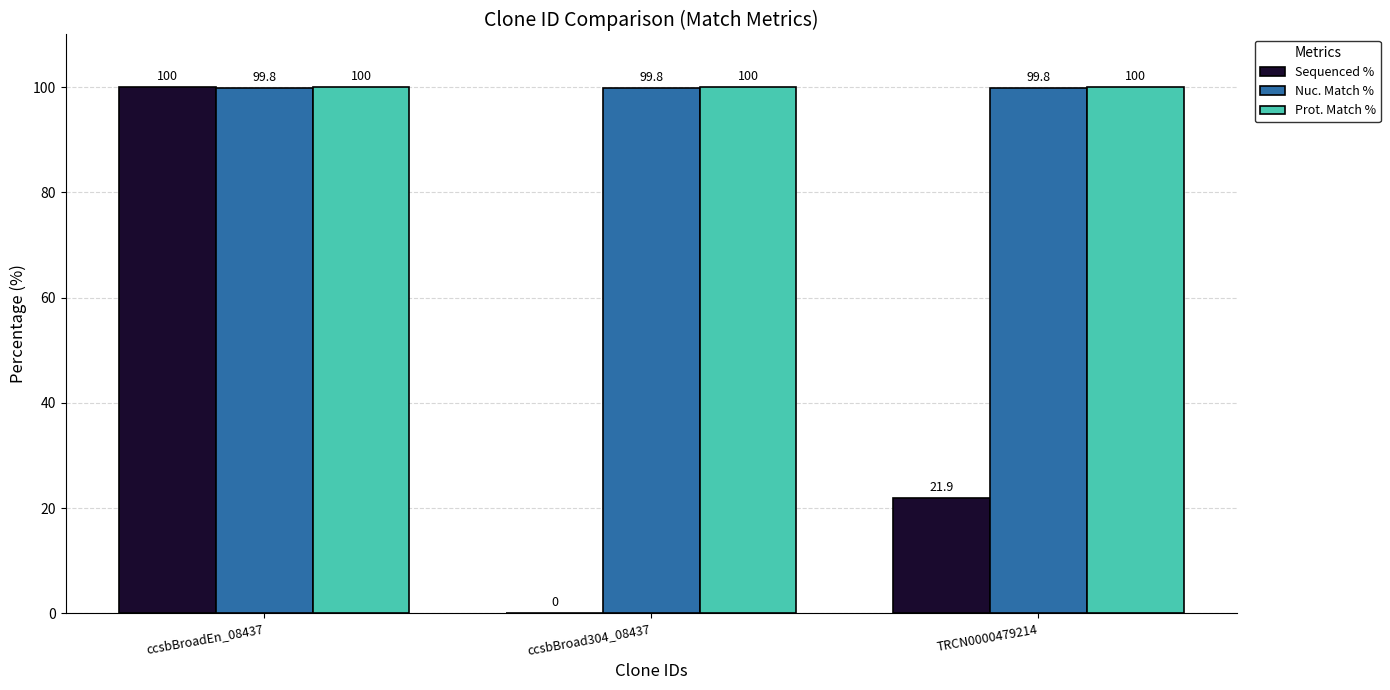

Which series has the largest total across all categories?

Prot. Match %